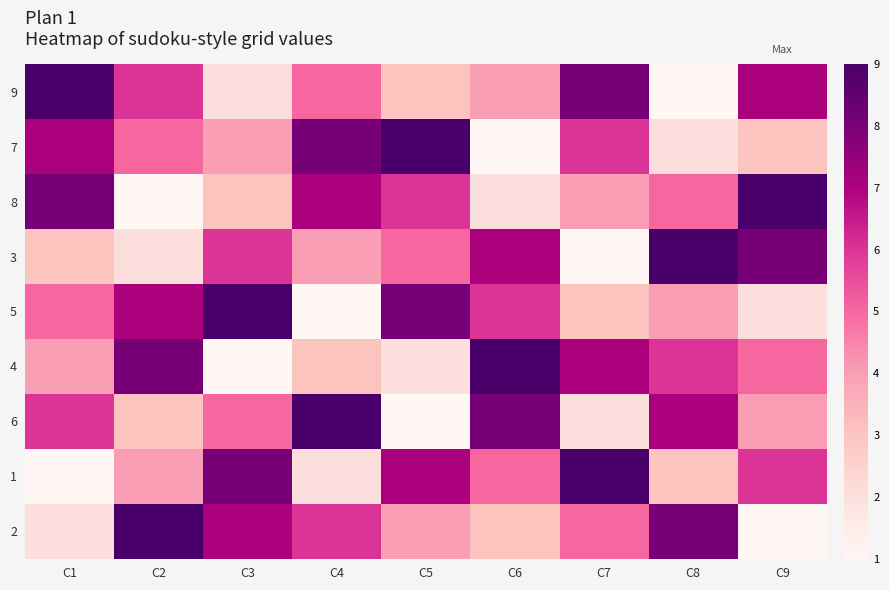

At how many categories does at least one series exceed 2?

9